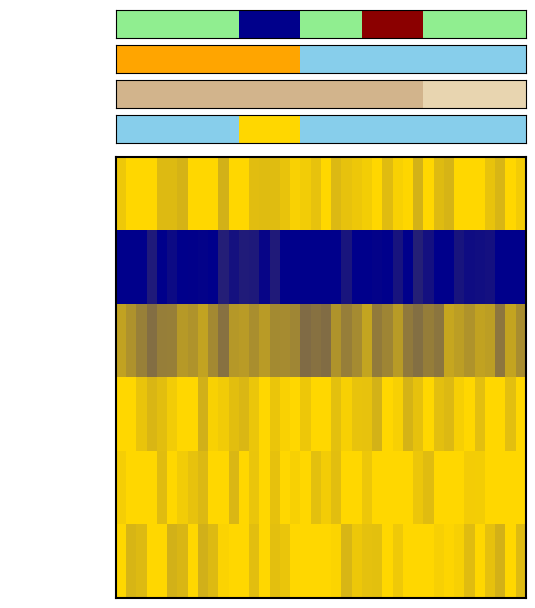

Count the number of categories in the chart.

40